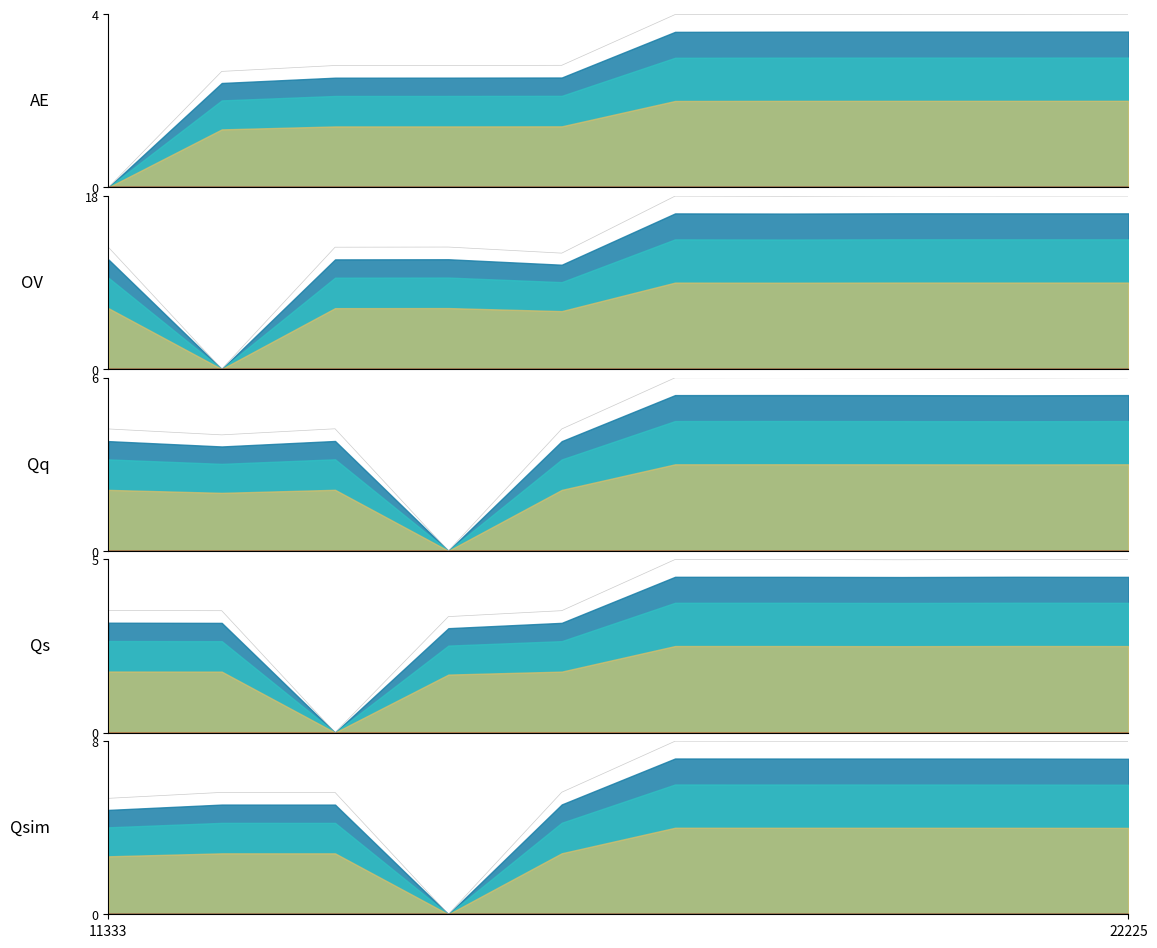

Does the chart display data point markers on the line(s)?

No